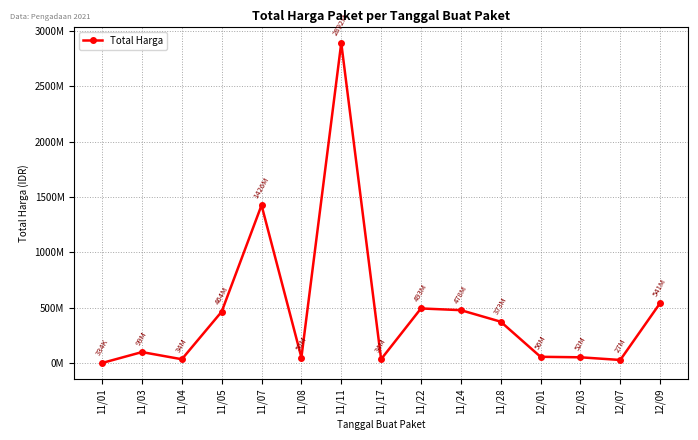

Rank the categories by value from lowest to highest.

11/01, 12/07, 11/04, 11/17, 11/08, 12/03, 12/01, 11/03, 11/28, 11/05, 11/24, 11/22, 12/09, 11/07, 11/11